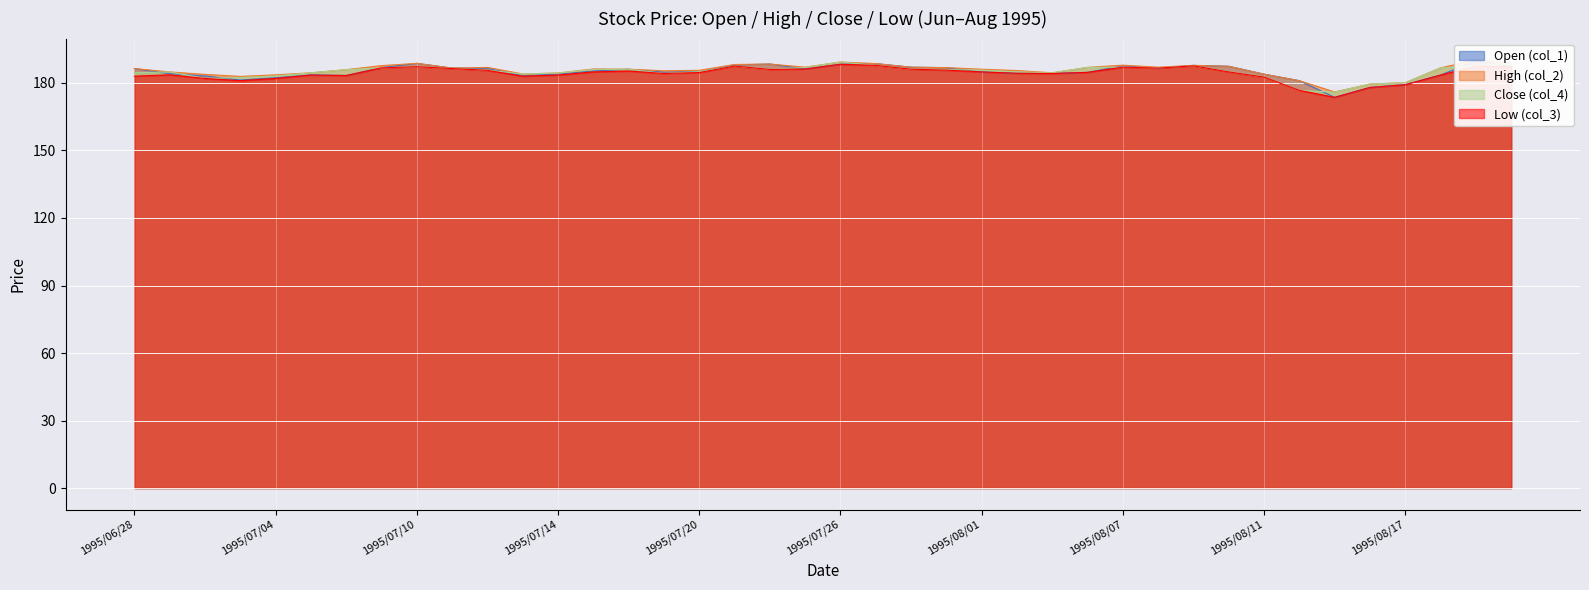

The Open (col_1) series shows 48.8 at 1995/06/28. True or false?

False